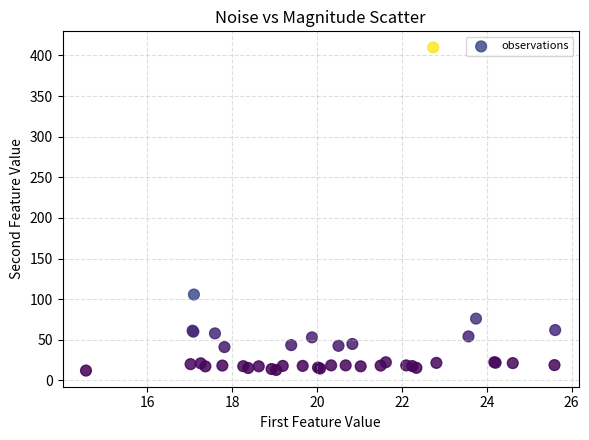

What Y value in the scatter plot is closest to 210?

105.6